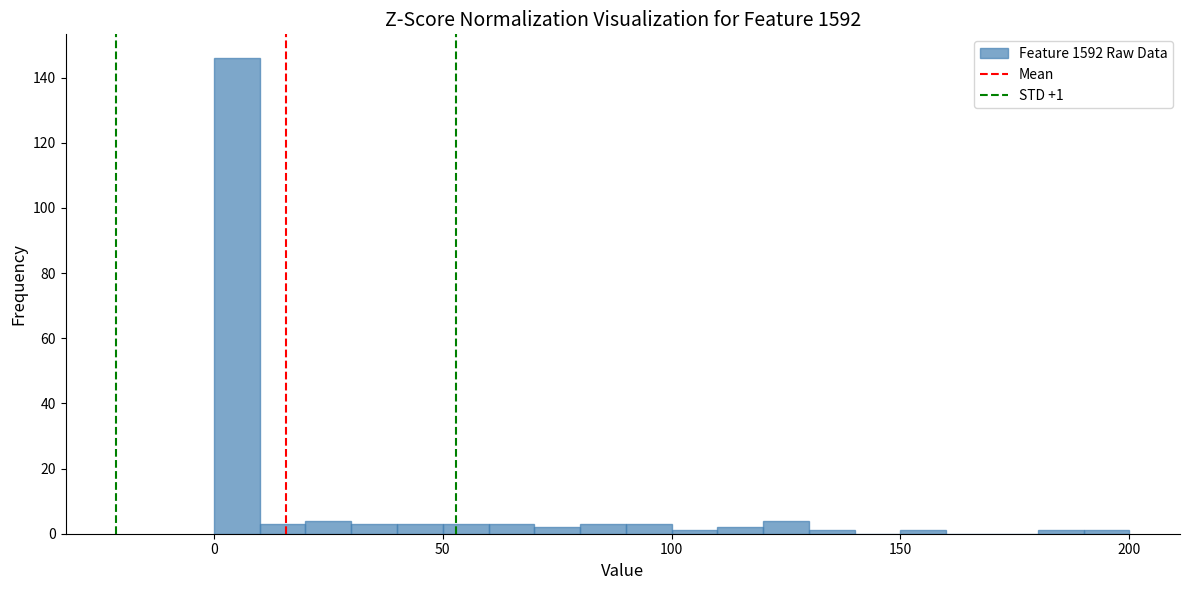

Around what value on the x-axis is the tallest bar? Give the approximate position of its centre, as read against the axis.

5